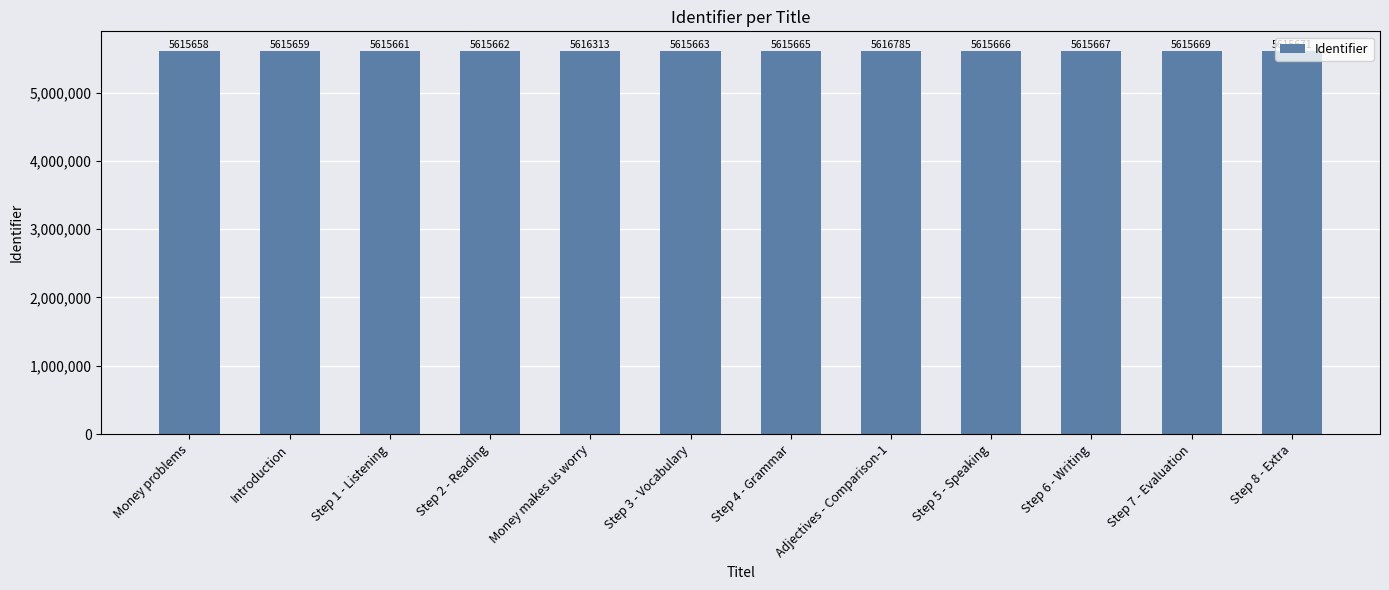

Between Step 7 - Evaluation and Step 4 - Grammar, which is larger?

Step 7 - Evaluation